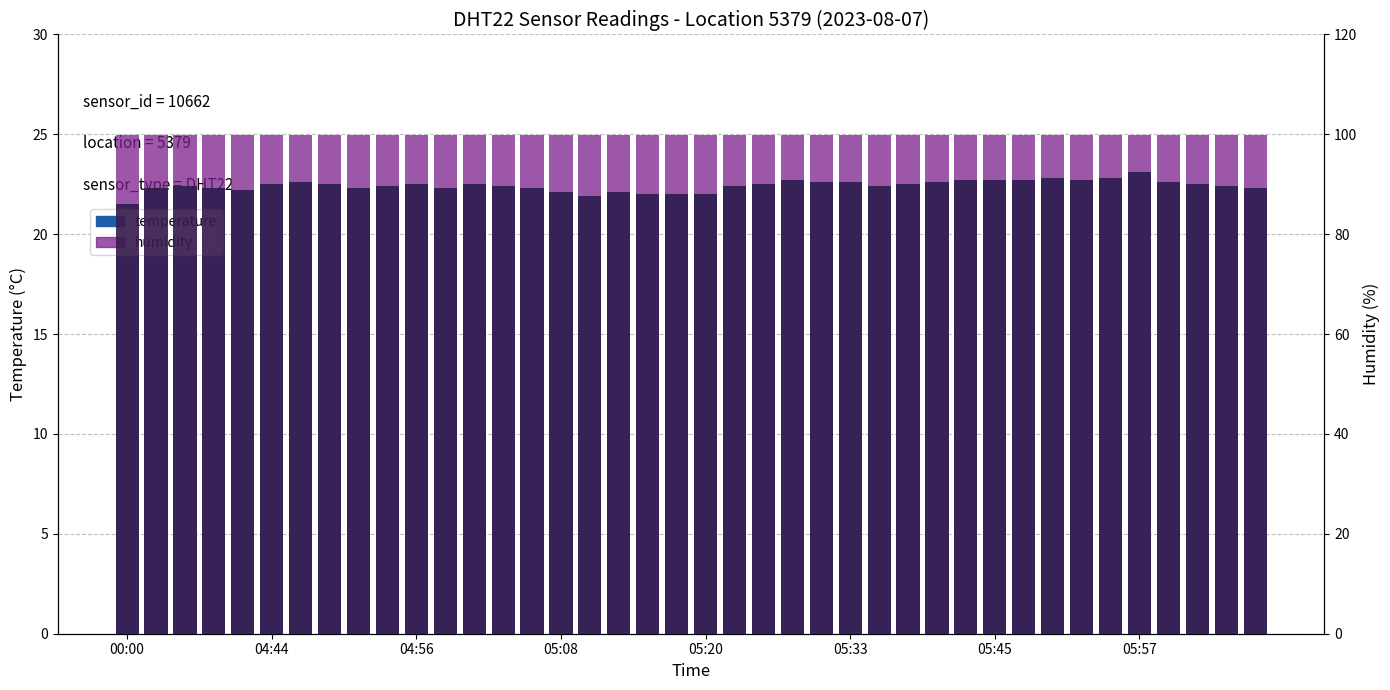

What is the sum of the humidity values at 18 and 12?

199.8